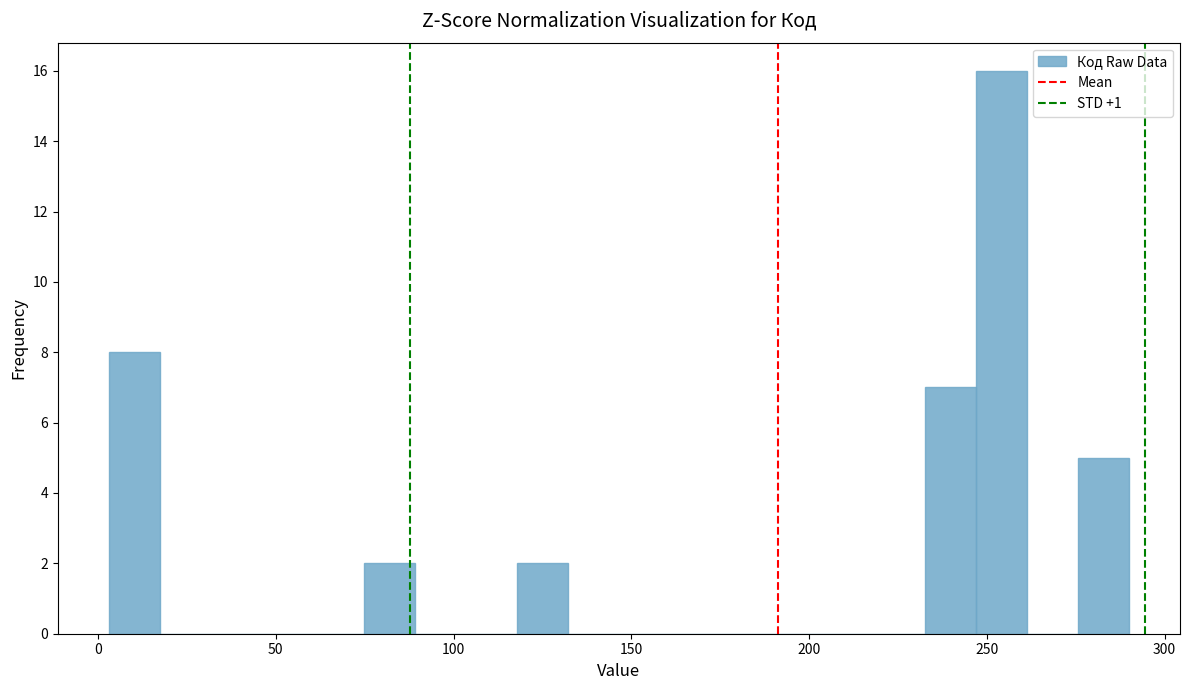

Read against the x-axis, roughly where is the centre of the tallest bar?

255